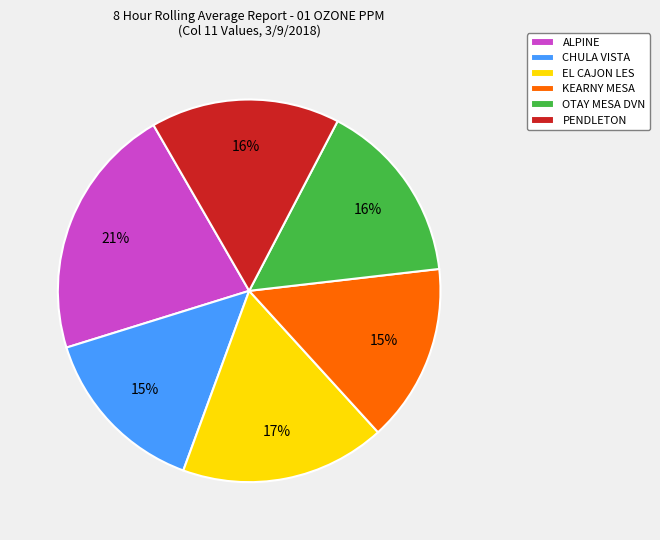

To the nearest percent, what portion does ALPINE represent?

21%